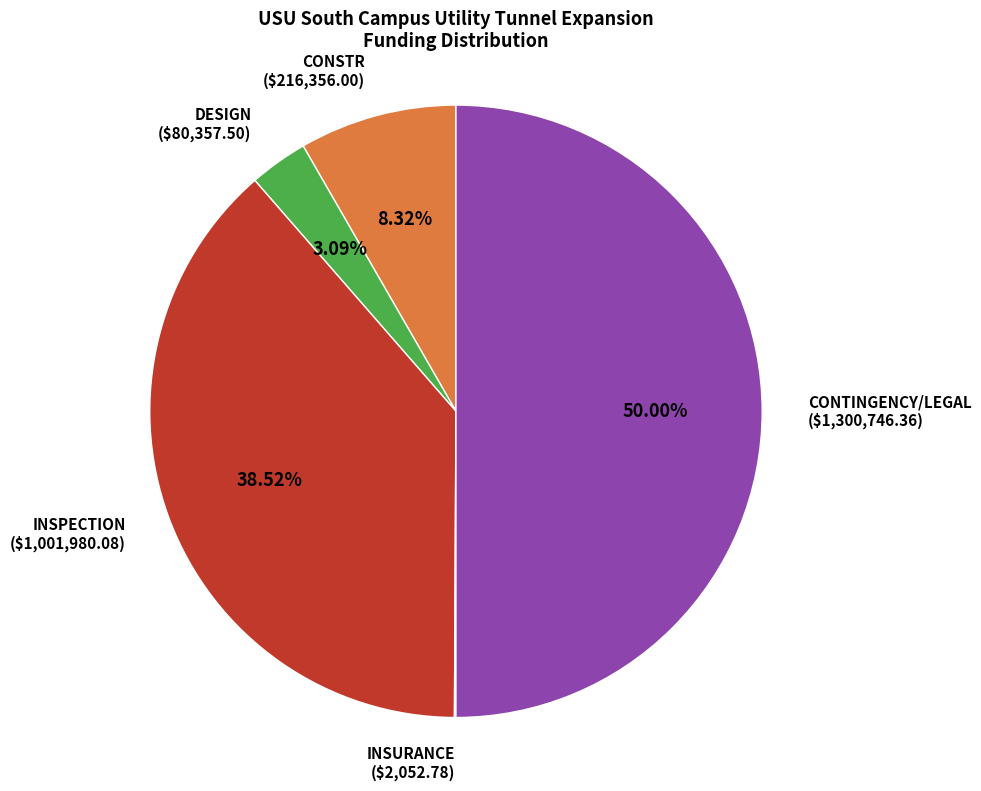

What is the ratio of the value at CONSTR to the value at INSPECTION?

0.2